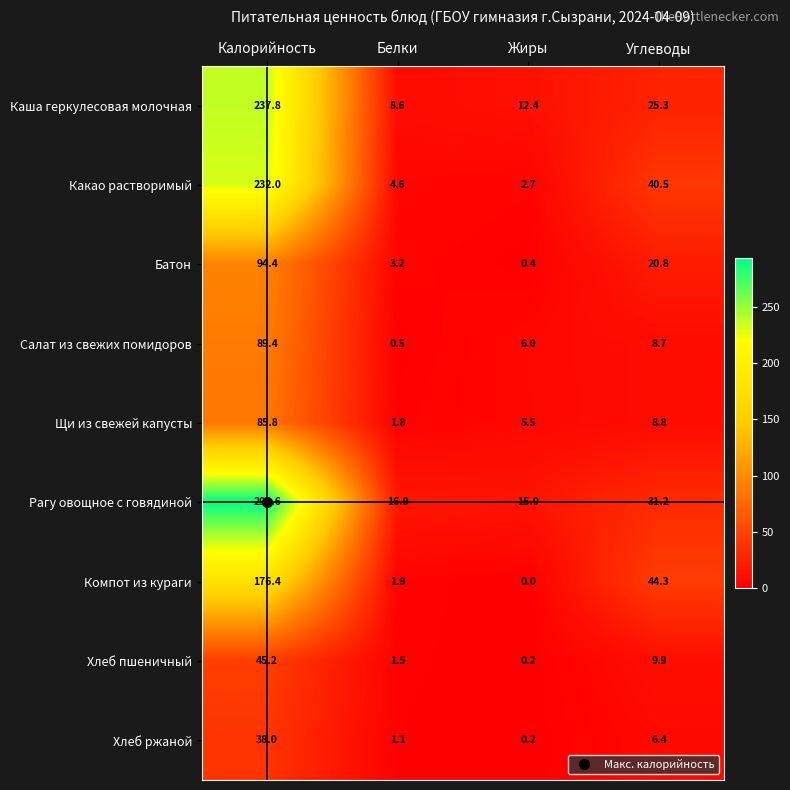

Which category has the lowest value in the Щи из свежей капусты series?

Белки